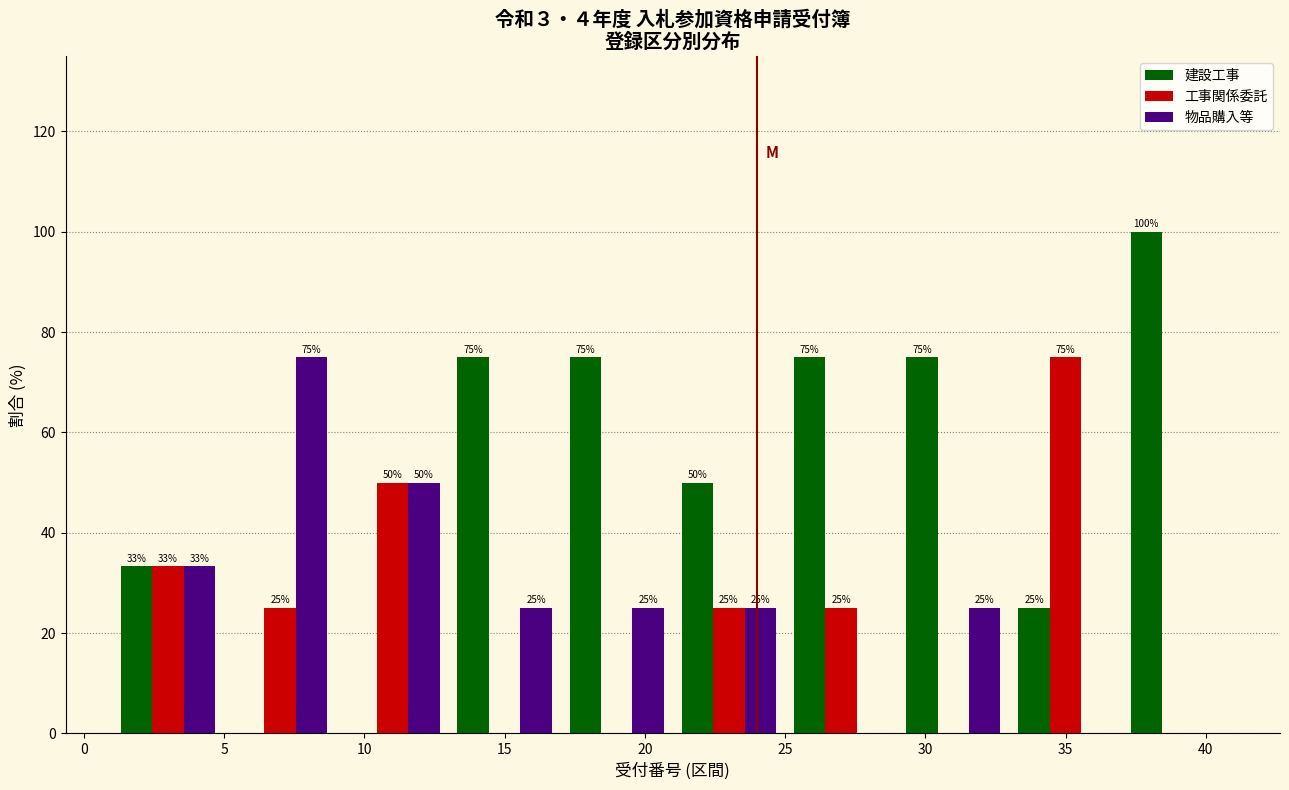

In the 物品購入等 series, which range on the x-axis has the tallest bar?

5 to 9